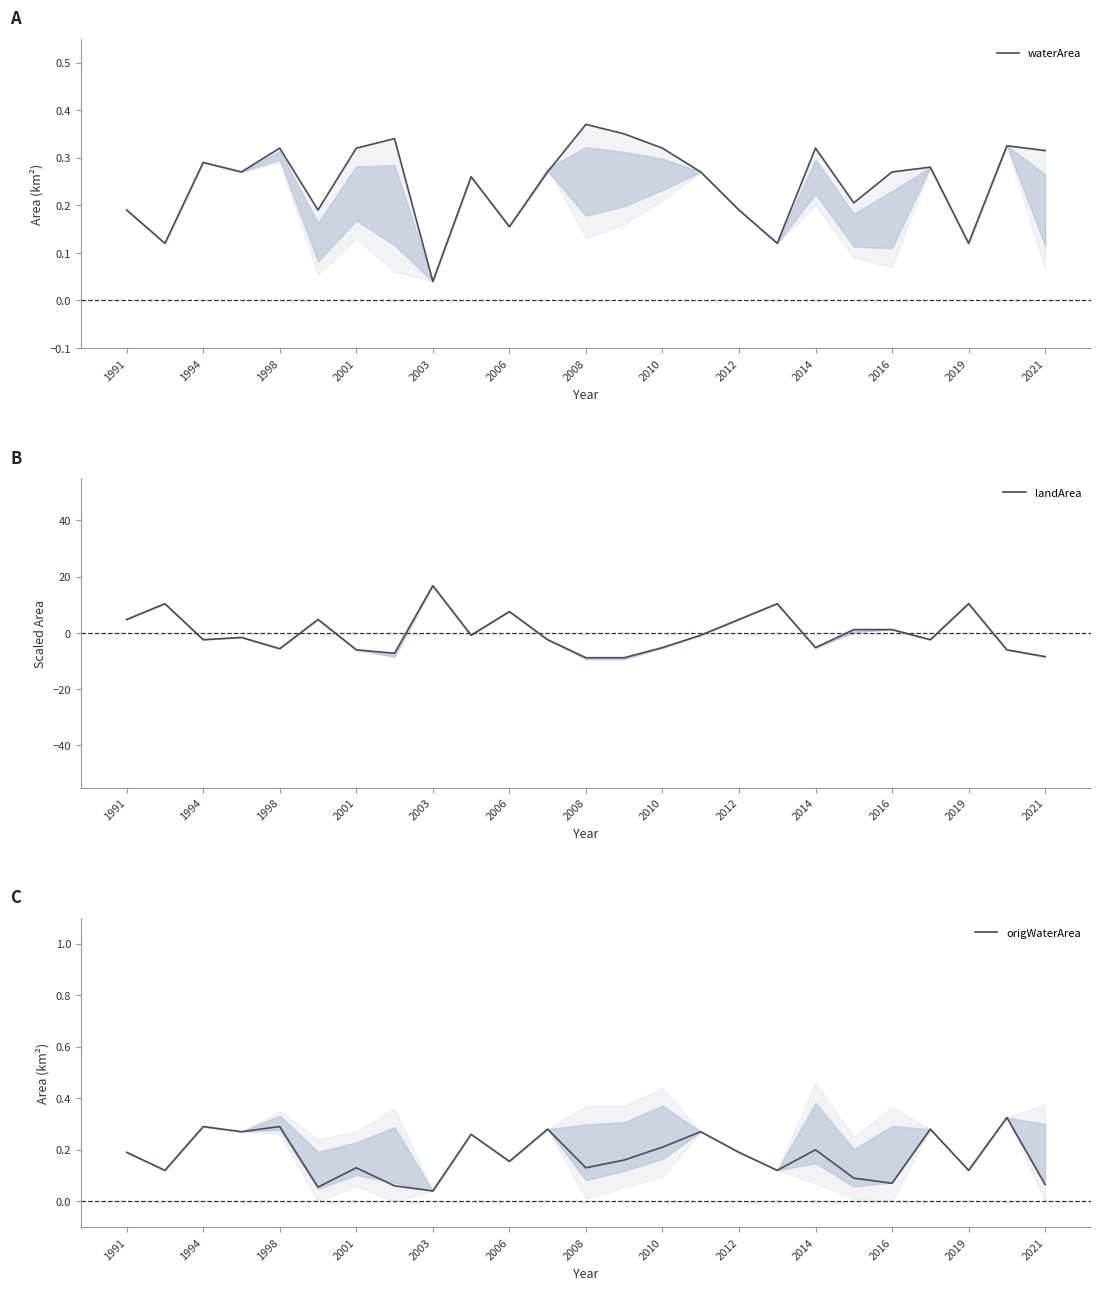

At which label is origWaterArea closest to 0?

2003